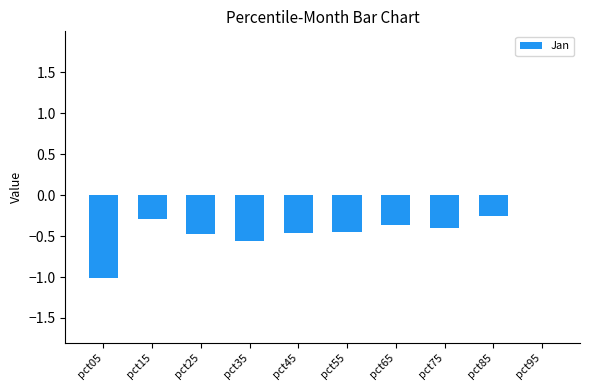

What is the sum of the values at pct45 and pct75?

-0.9